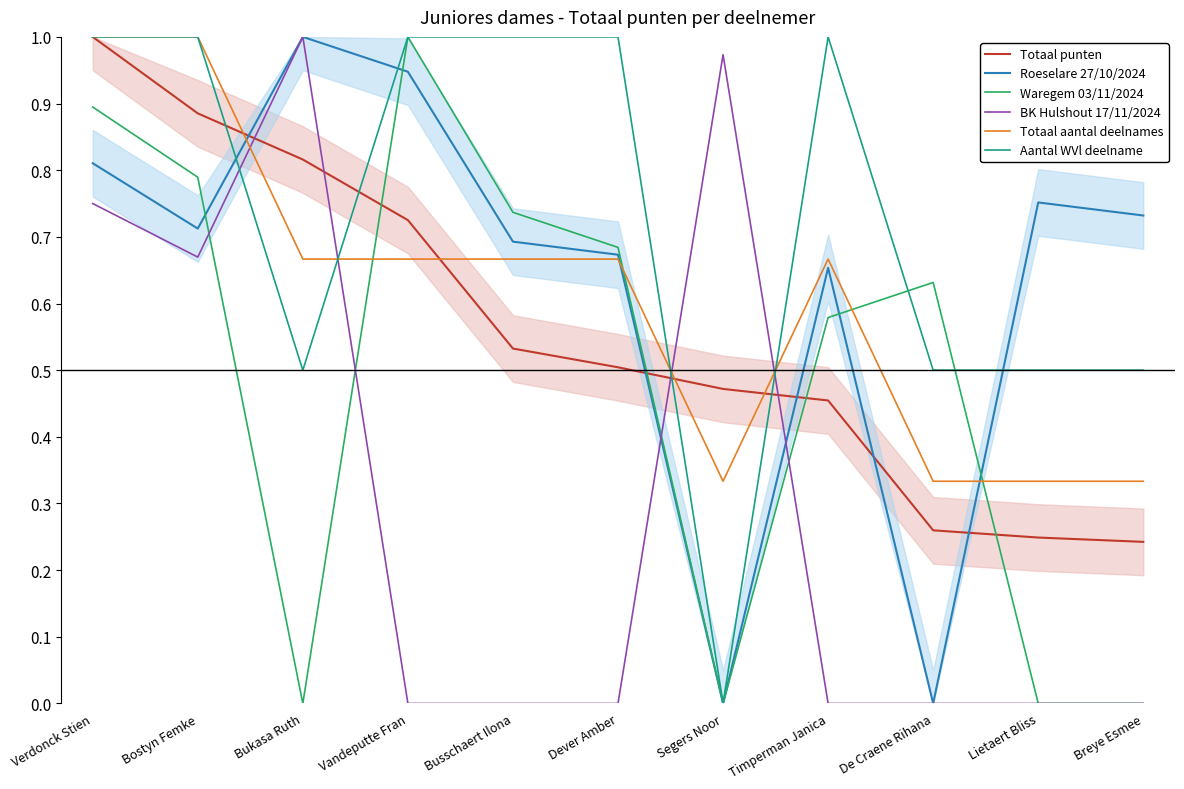

The Roeselare 27/10/2024 series shows 0.7 at Bostyn Femke. True or false?

True